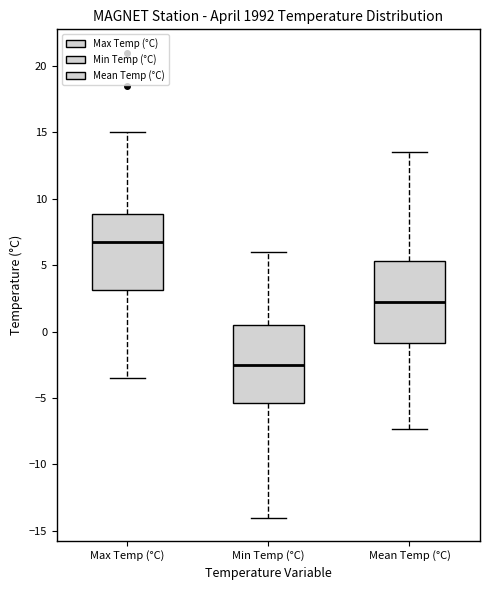

Reading left to right, read every box against the y-axis: the position of its median line, the range the box covers, and the ends of its whiskers. The values are not printed on the chart, so give them approximately, as read against the axis.

Max Temp (°C): median 7.0, box 3.0 to 9.0, whiskers -3.5 to 15.0
Min Temp (°C): median -2.5, box -5.5 to 0.5, whiskers -14.0 to 6.0
Mean Temp (°C): median 2.5, box -1.0 to 5.5, whiskers -7.5 to 13.5